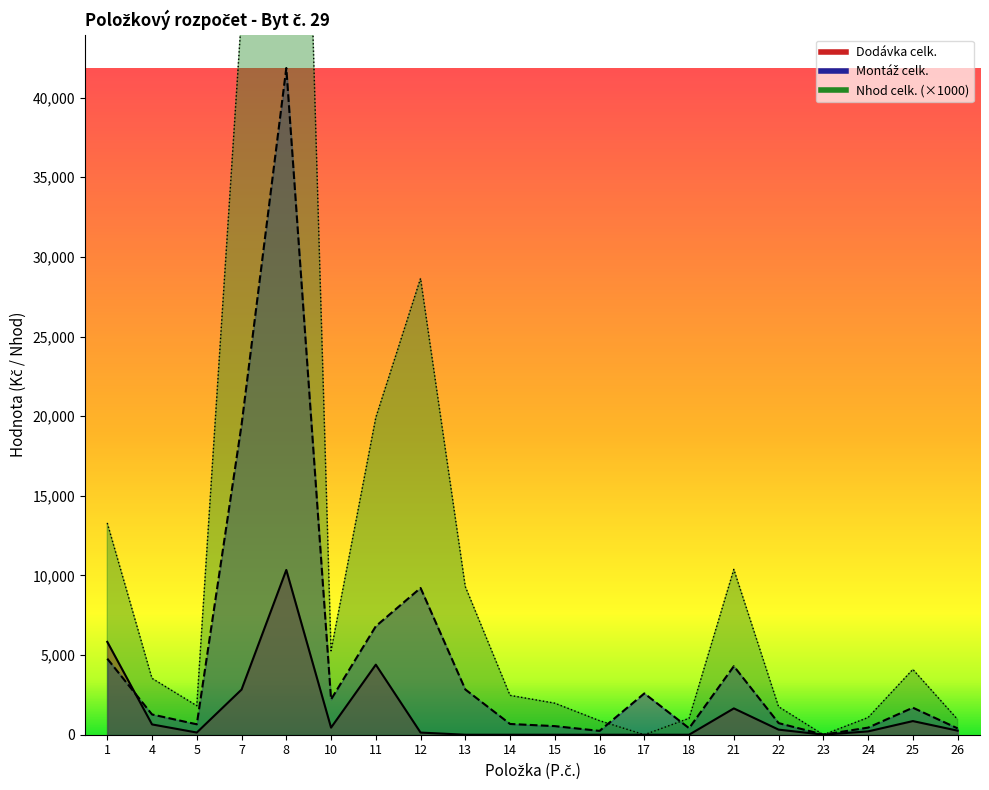

How many data points in Nhod celk. are less than 3540?

10